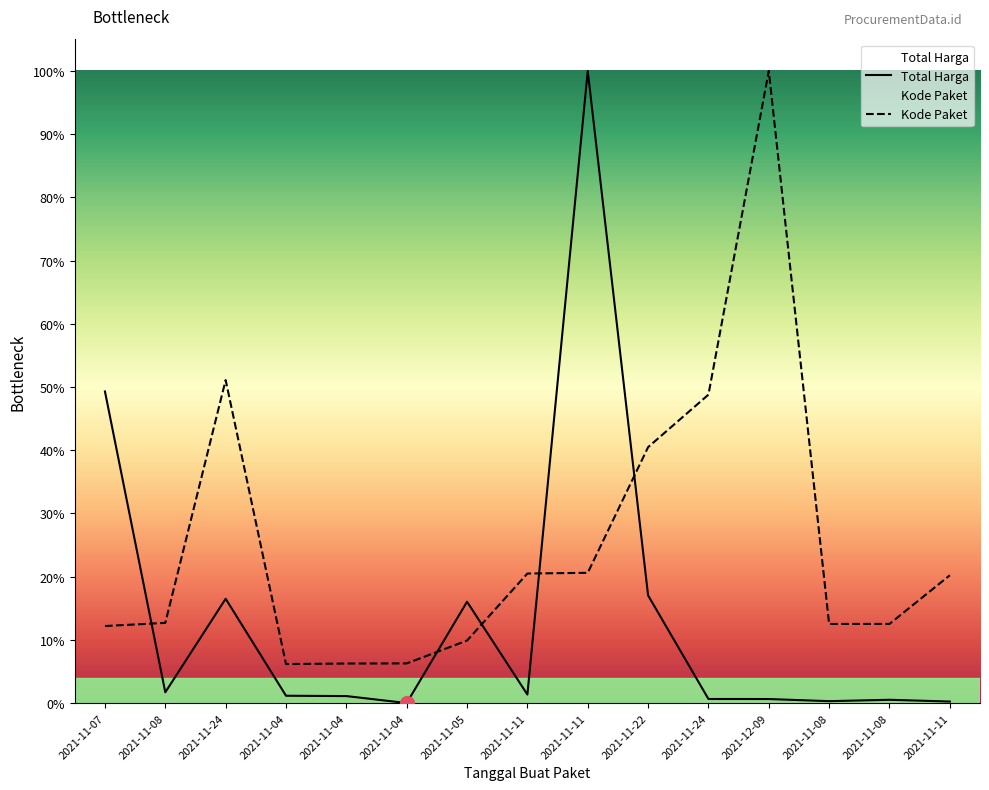

How many interior local valleys does the Kode Paket series have?

2